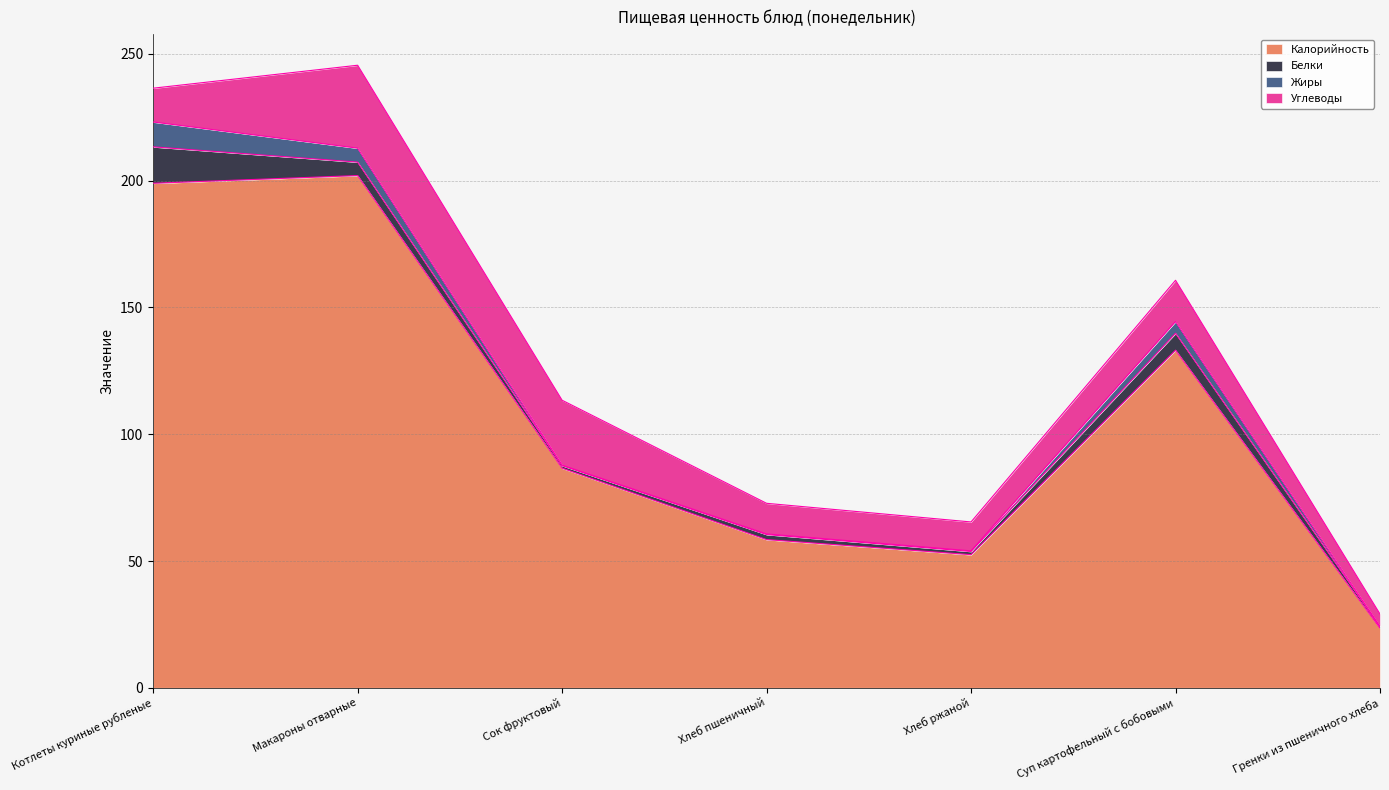

Reading right to left, transcribe all the data shown in this chart.

Калорийность: Гренки из пшеничного хлеба=23.5	Суп картофельный с бобовыми=133.1	Хлеб ржаной=52.5	Хлеб пшеничный=58.5	Сок фруктовый=86.6	Макароны отварные=202.0	Котлеты куриные рубленые=199.0
Белки: Гренки из пшеничного хлеба=0.6	Суп картофельный с бобовыми=6.7	Хлеб ржаной=1.2	Хлеб пшеничный=2.0	Сок фруктовый=1.0	Макароны отварные=5.3	Котлеты куриные рубленые=14.4
Жиры: Гренки из пшеничного хлеба=0.1	Суп картофельный с бобовыми=4.6	Хлеб ржаной=0.2	Хлеб пшеничный=0.2	Сок фруктовый=0.2	Макароны отварные=5.5	Котлеты куриные рубленые=9.8
Углеводы: Гренки из пшеничного хлеба=4.9	Суп картофельный с бобовыми=16.3	Хлеб ржаной=11.4	Хлеб пшеничный=12.1	Сок фруктовый=25.6	Макароны отварные=32.7	Котлеты куриные рубленые=13.3